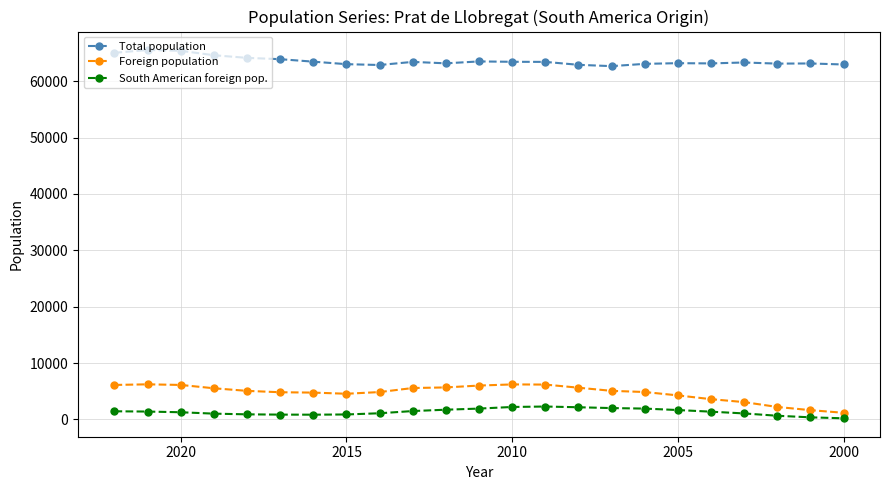

Where is the first local maximum for Total population?

2000